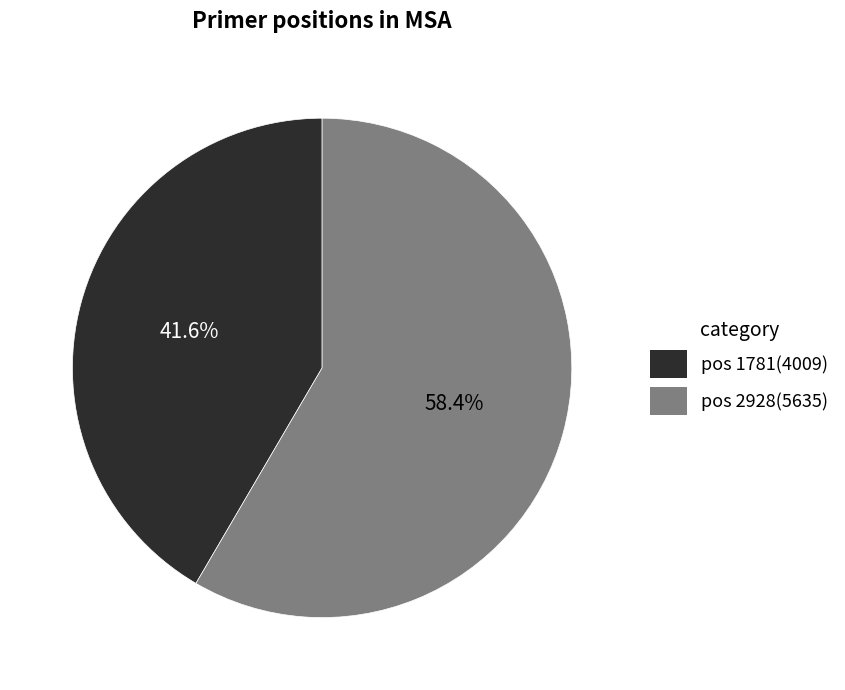

Is there any slice that represents more than half of the pie?

Yes